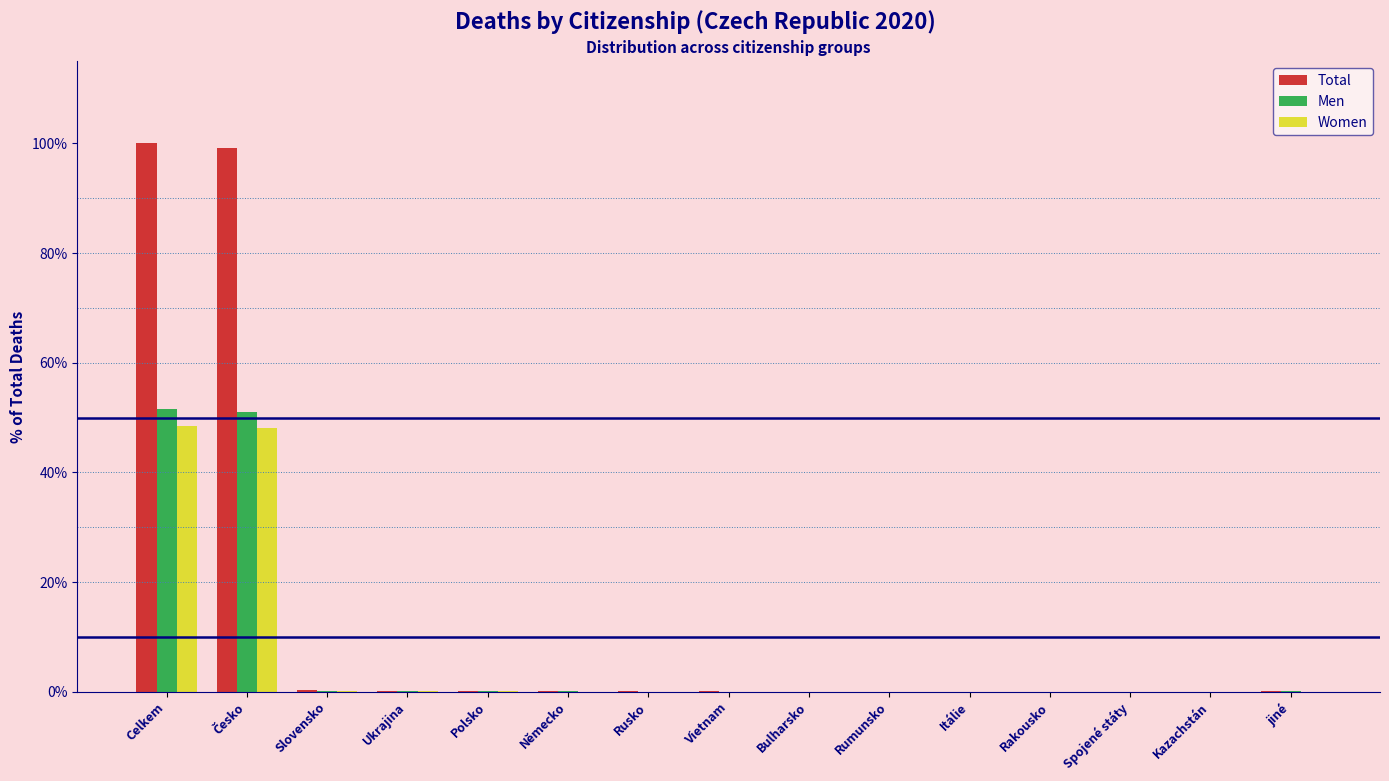

Which series has the largest total across all categories?

Total